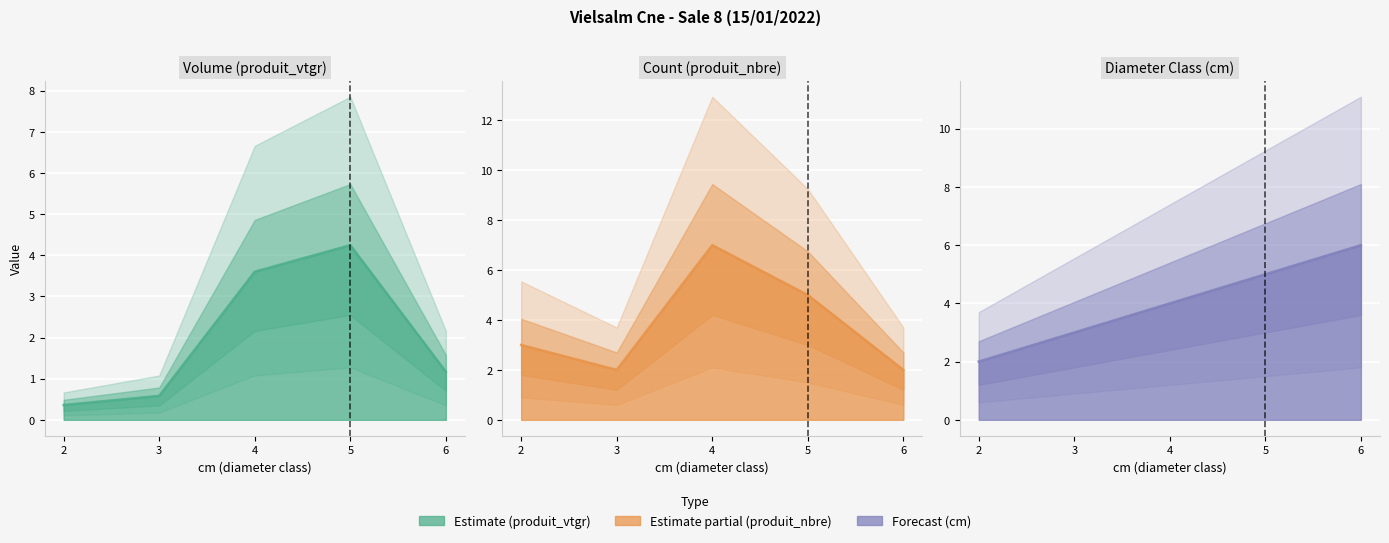

List the labels in order of produit_nbre value, smallest first.

3, 6, 2, 5, 4